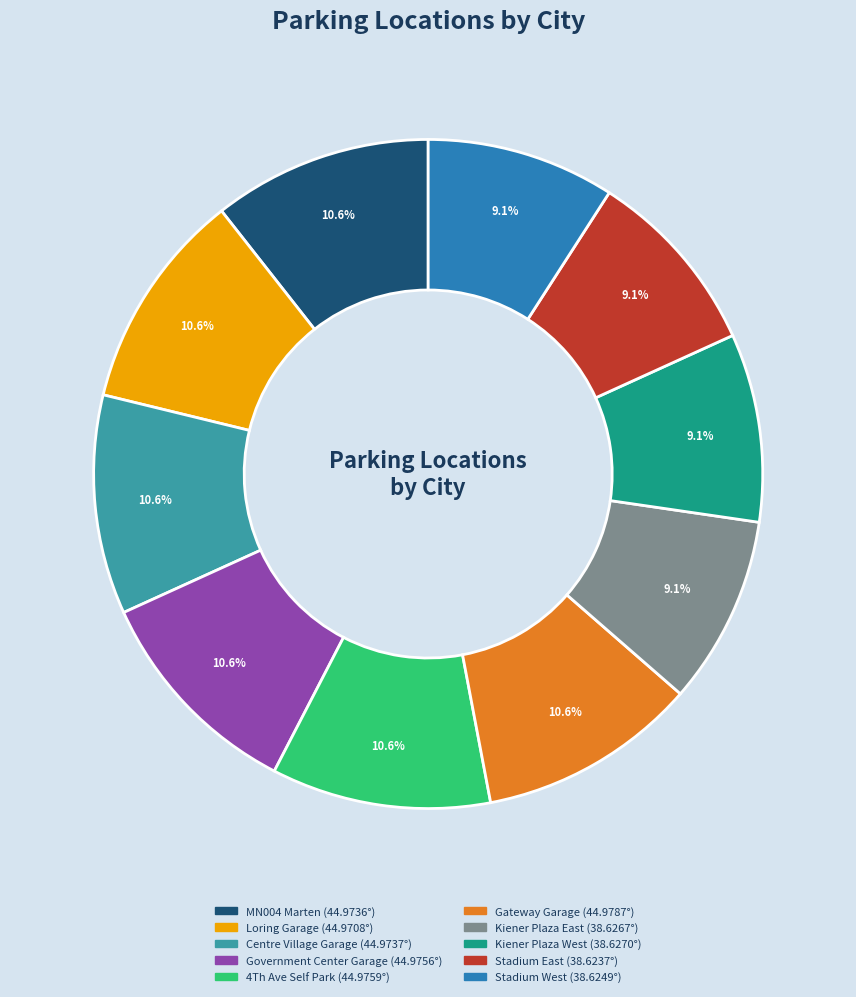

Is there a majority slice in this chart?

No